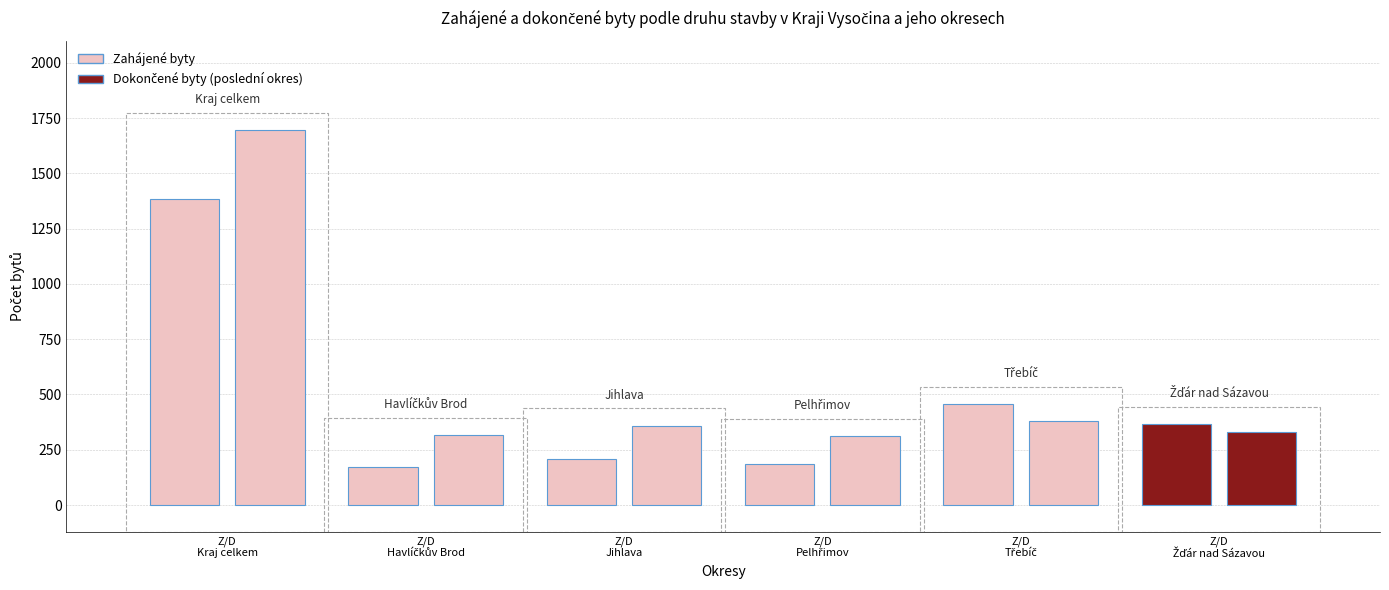

What value does the Zahájené byty series have at Pelhřimov?

184